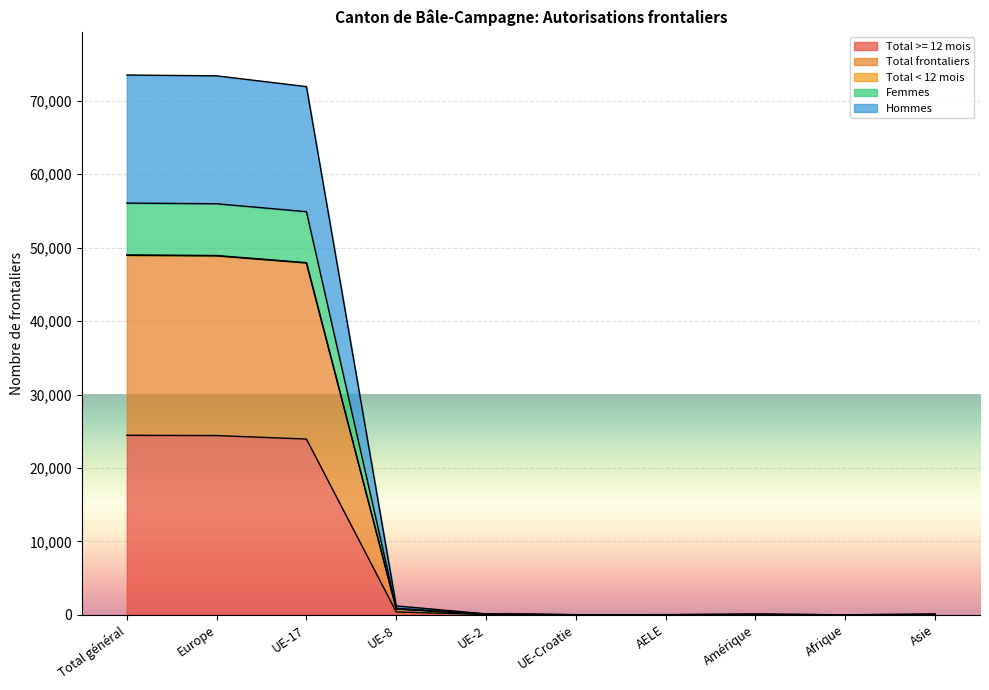

Reading left to right, transcribe all the data shown in this chart.

Total >= 12 mois: Total général=24449	Europe=24414	UE-17=23937	UE-8=397	UE-2=43	UE-Croatie=5	AELE=8	Amérique=26	Afrique=3	Asie=24
Total frontaliers: Total général=73512	Europe=73401	UE-17=71934	UE-8=1215	UE-2=129	UE-Croatie=21	AELE=24	Amérique=80	Afrique=9	Asie=78
Total < 12 mois: Total général=49008	Europe=48934	UE-17=47956	UE-8=810	UE-2=86	UE-Croatie=14	AELE=16	Amérique=54	Afrique=6	Asie=52
Femmes: Total général=56071	Europe=55984	UE-17=54904	UE-8=882	UE-2=104	UE-Croatie=15	AELE=19	Amérique=65	Afrique=6	Asie=63
Hommes: Total général=48953	Europe=48881	UE-17=47915	UE-8=802	UE-2=86	UE-Croatie=12	AELE=16	Amérique=52	Afrique=6	Asie=50